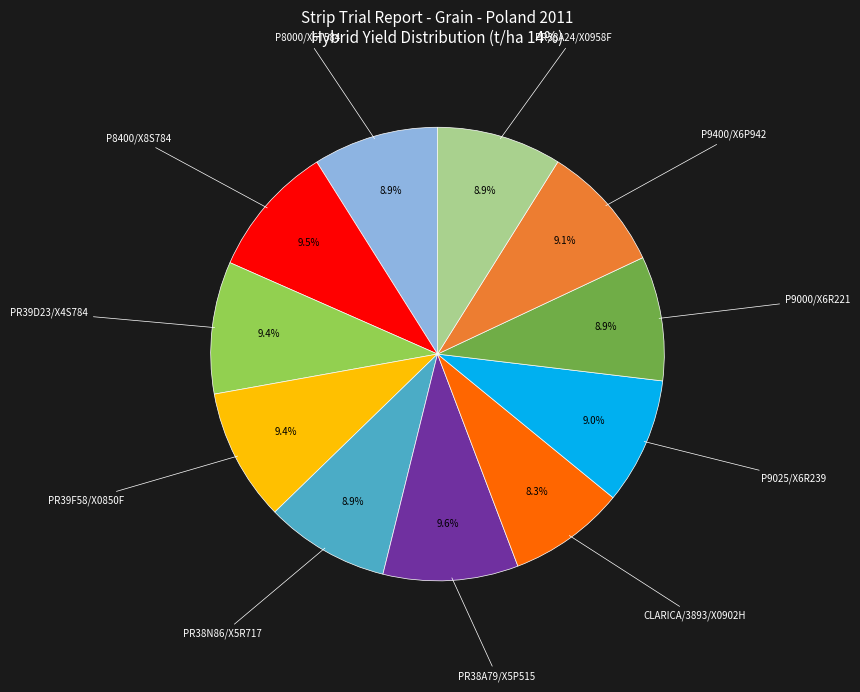

Is there any slice that represents more than half of the pie?

No